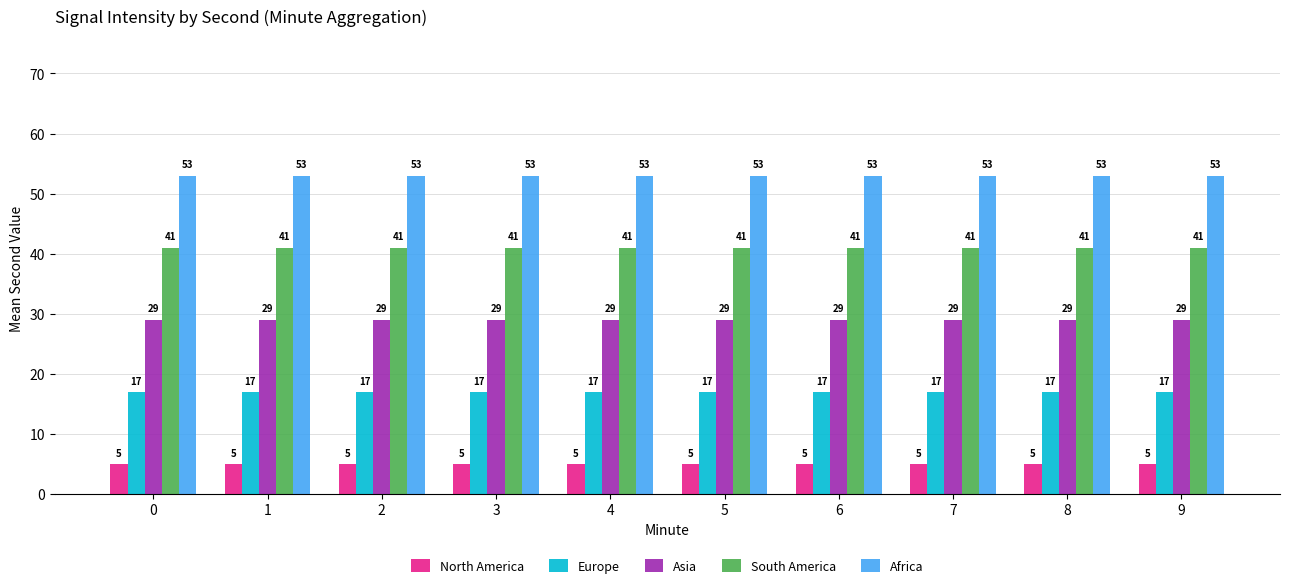

List the series in order of their peak value, lowest first.

North America, Europe, Asia, South America, Africa